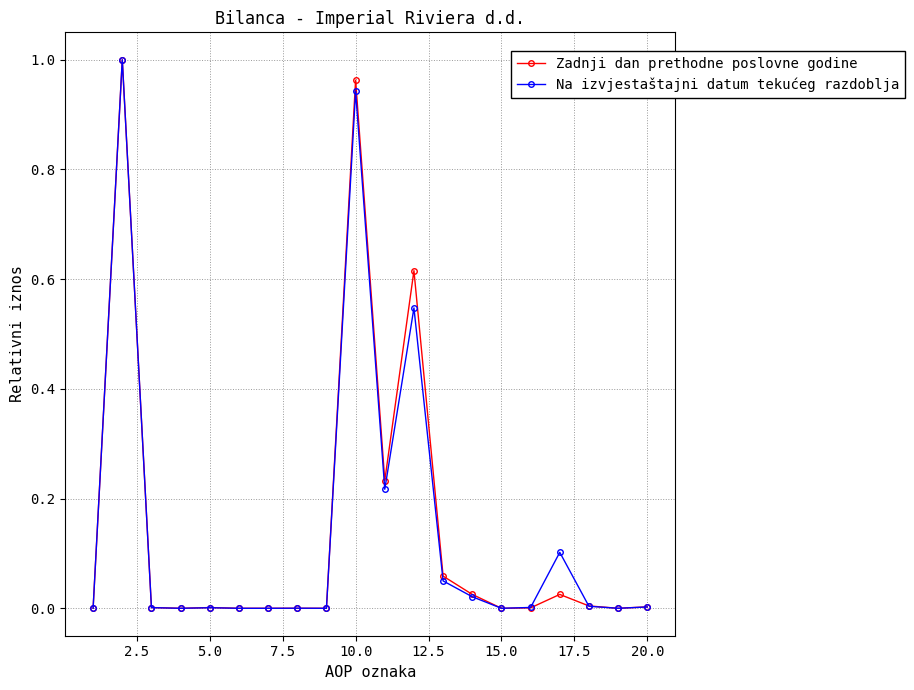

How many categories are shown in the chart?

20